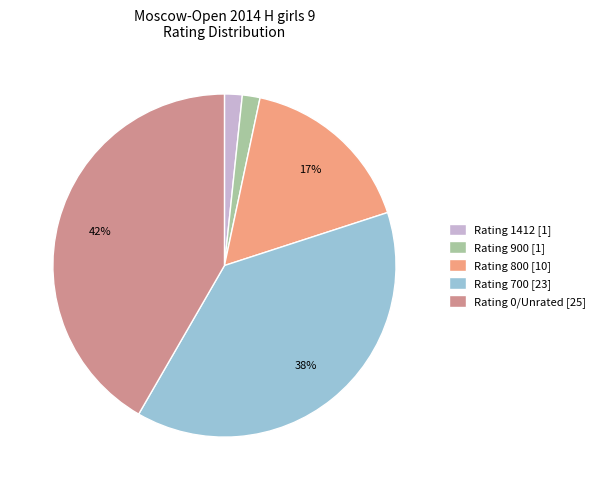

Is there any slice that represents more than half of the pie?

No